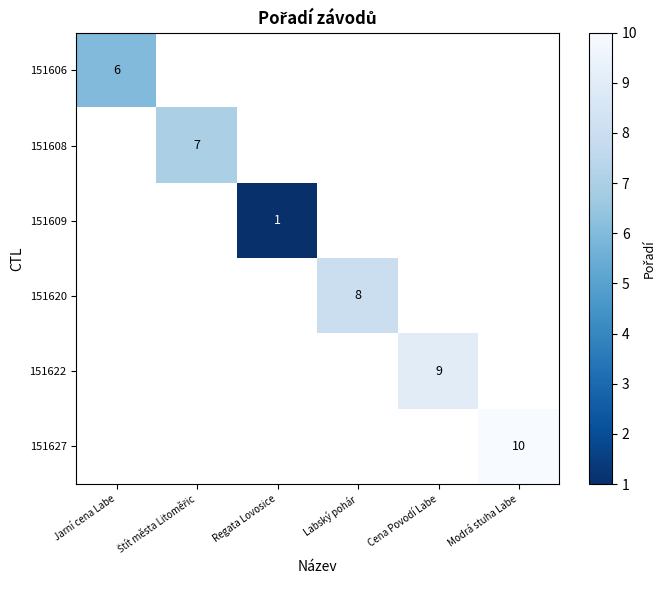

The 151606 series shows 1 at Jarní cena Labe. True or false?

False